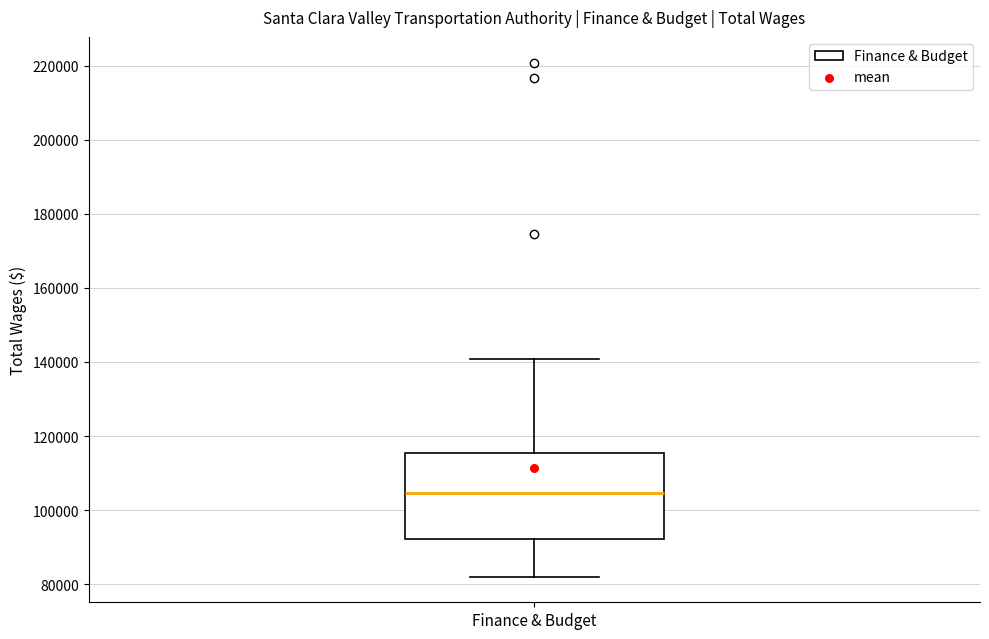

Transcribe this box plot: give where the median line is, the range the box spans, and where the two whiskers end, as read against the y-axis. The values are not printed on the chart, so give them approximately, as read against the axis.

median 104000, box 92000 to 116000, whiskers 82000 to 140000